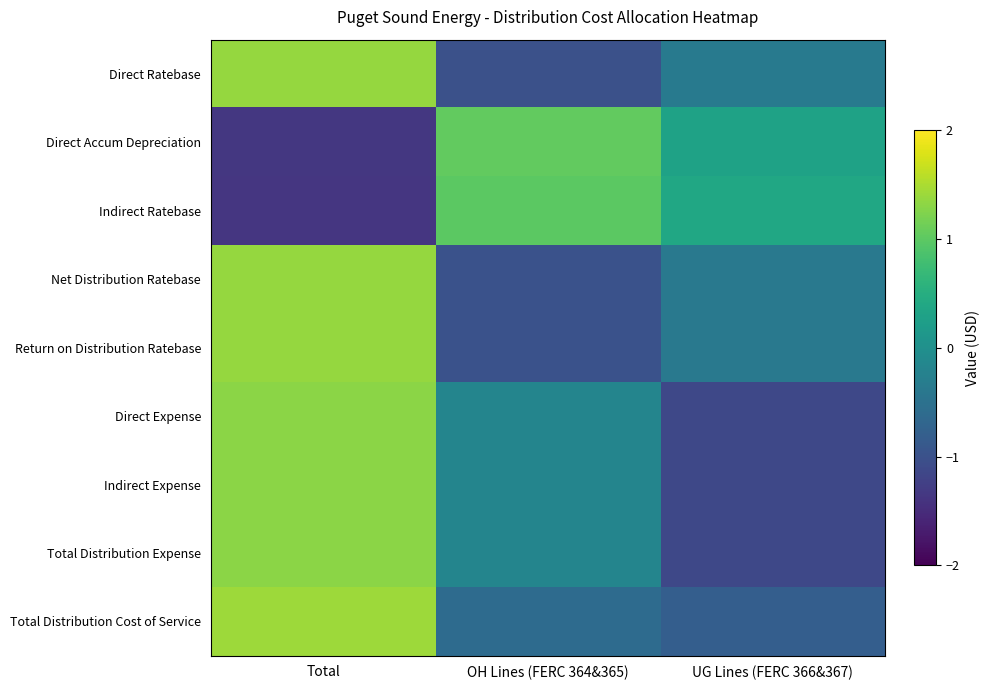

What is the greatest value displayed?

1.4